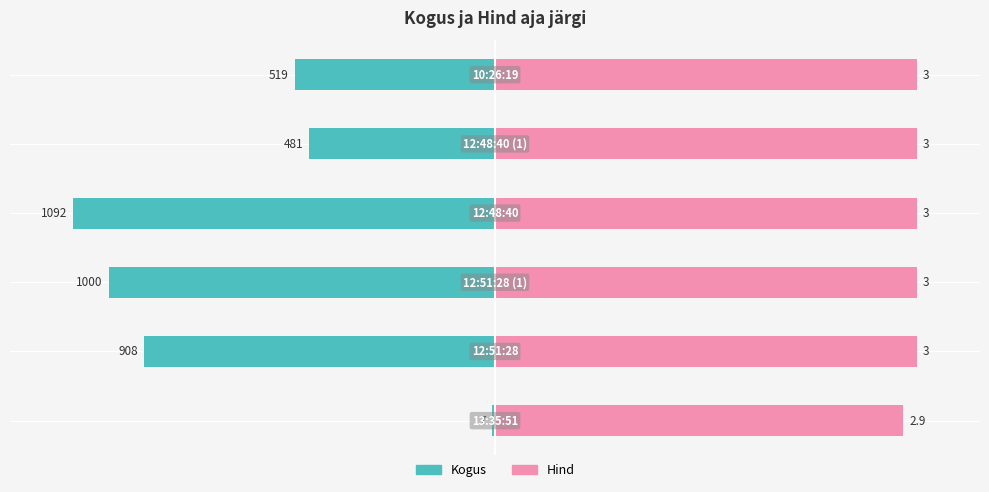

Are the bars horizontal?

Yes